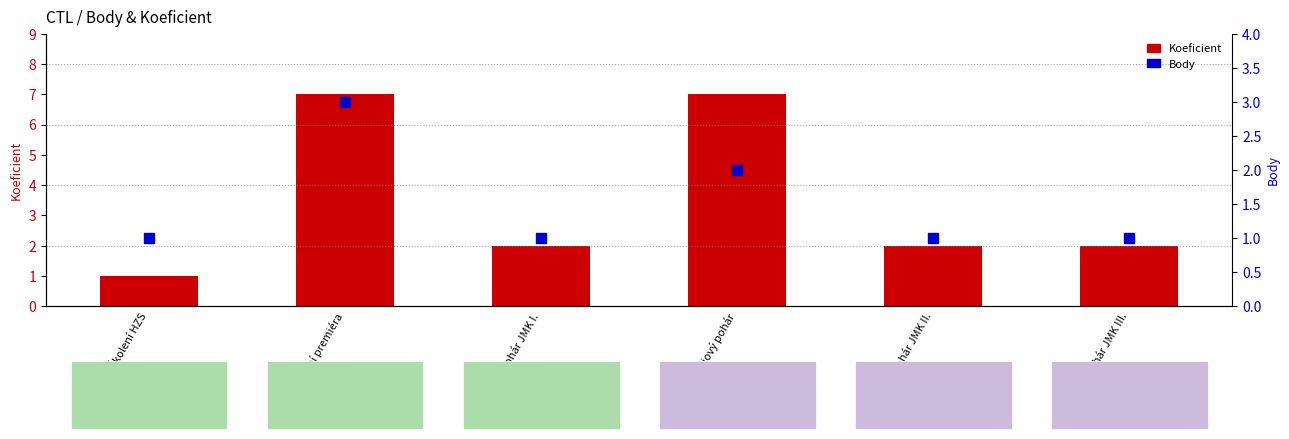

Which series contains the lowest Y value?

Koeficient